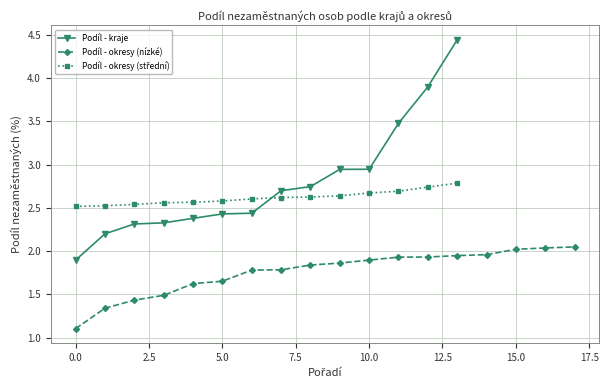

How many data points in Podíl - kraje are less than 2?

1